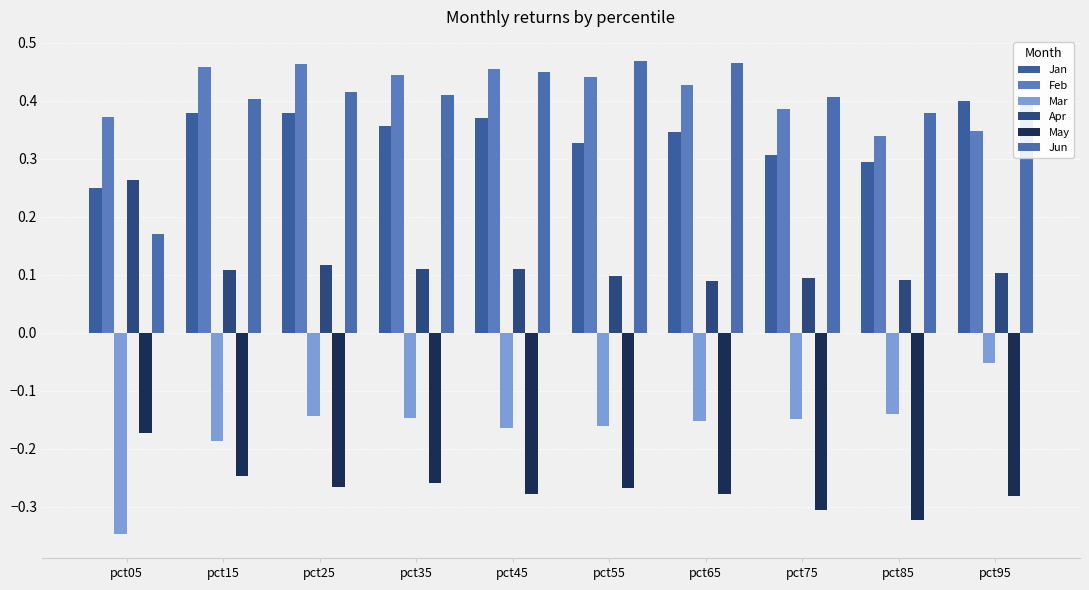

Which label corresponds to the largest value in the chart?

pct55